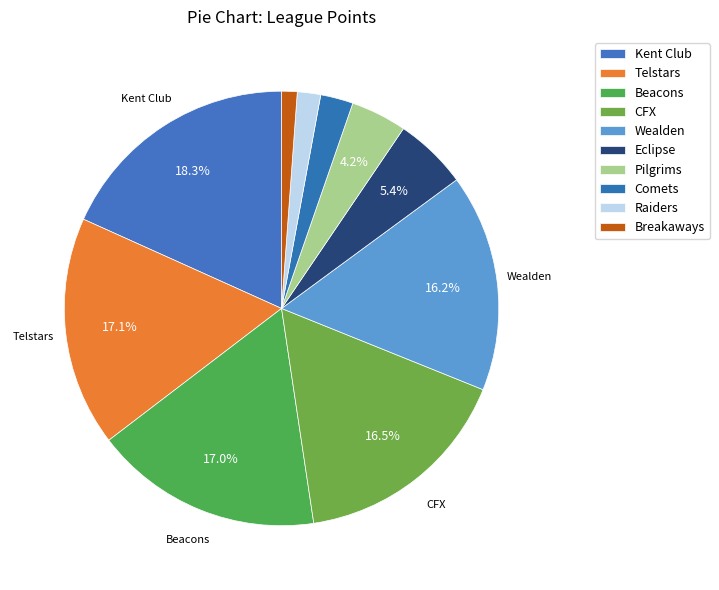

Is it true that Comets is 1% of the pie?

False